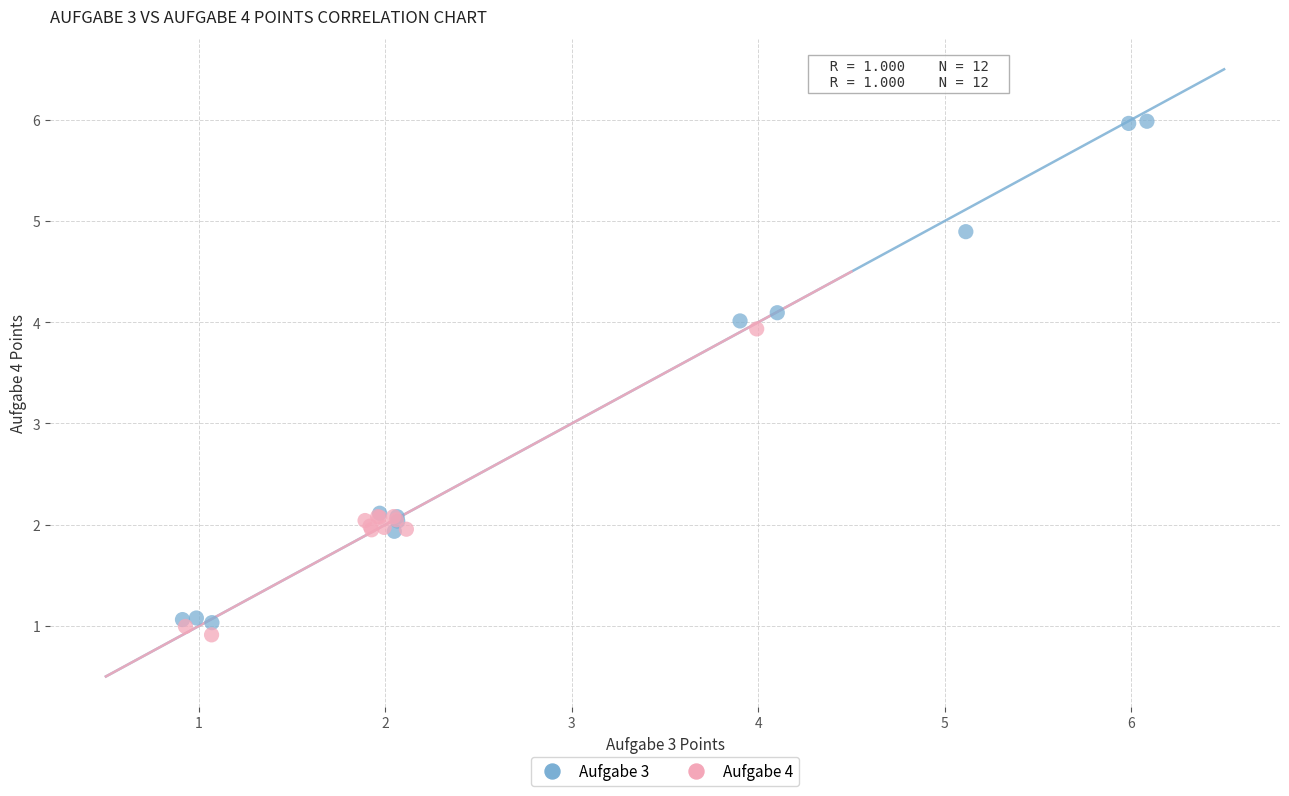

Which series has the widest spread of Y values?

Aufgabe 3